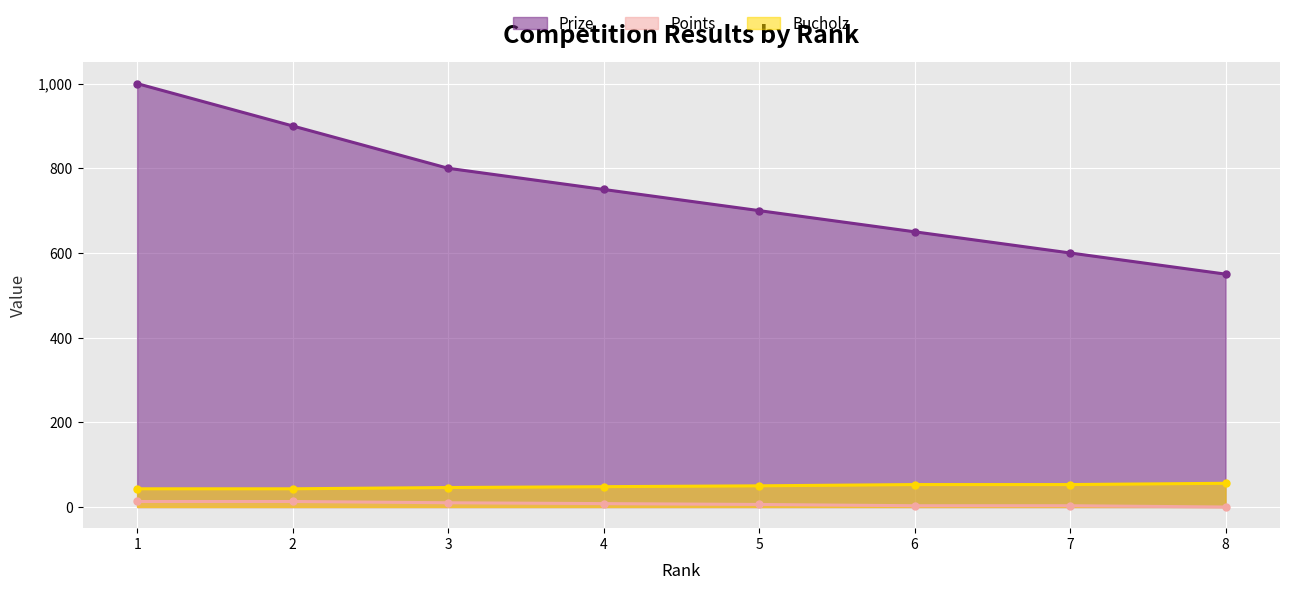

Is it true that Prize equals 1000 at 1?

True